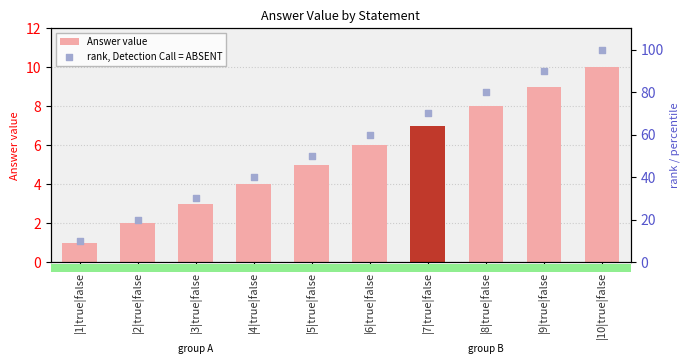

Which series has the largest total across all categories?

rank, Detection Call = ABSENT